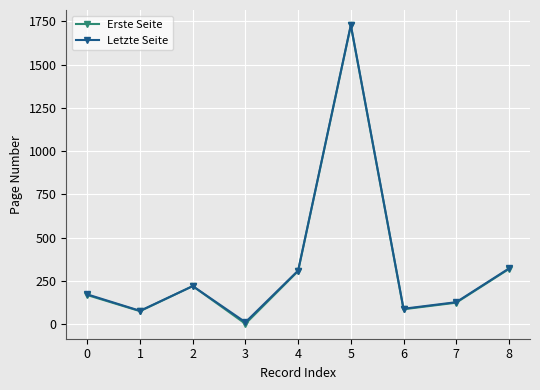

What is the greatest value displayed?

1730